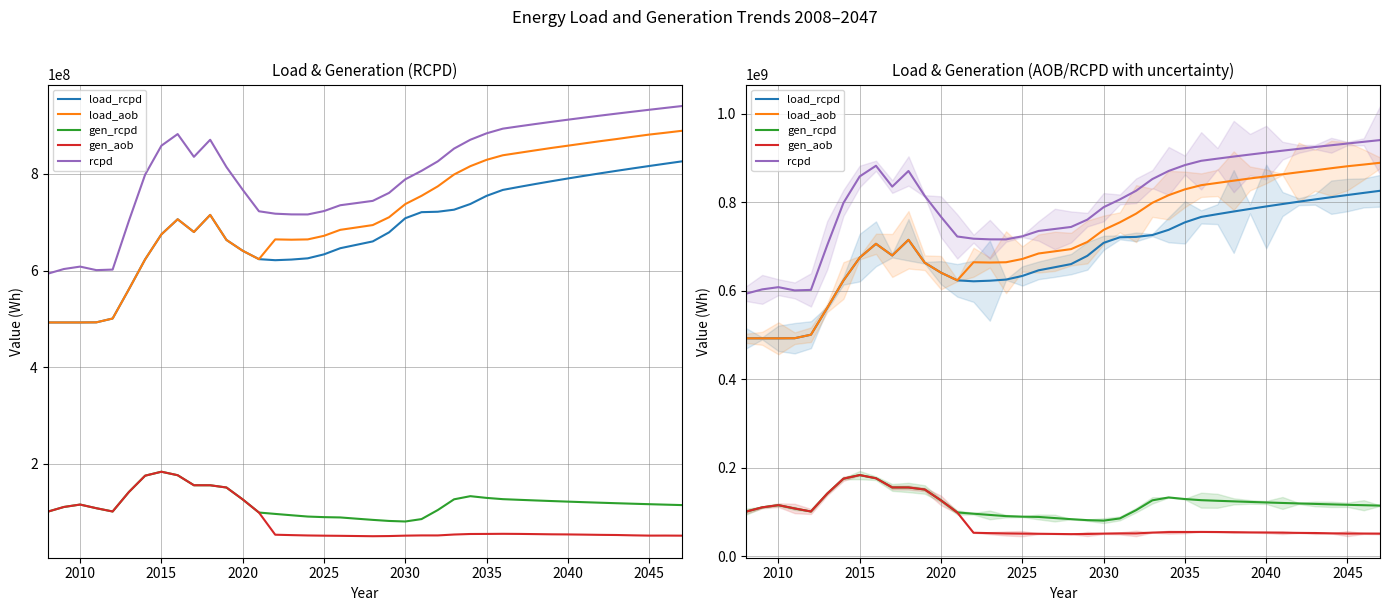

The load_rcpd series shows 1186481033.8 at 34. True or false?

False